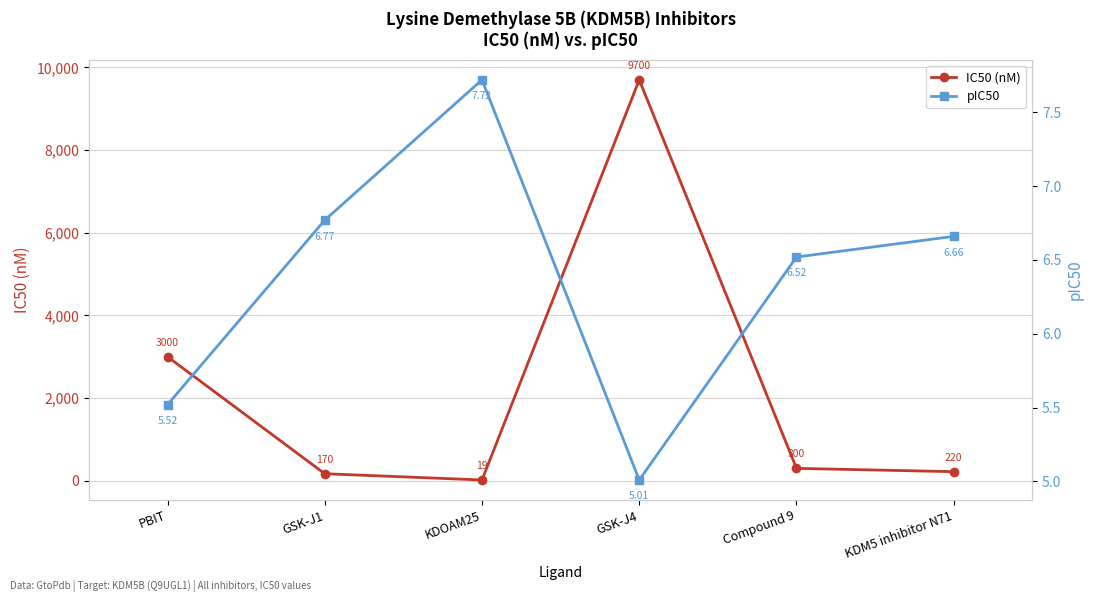

What is the sum of all pIC50 values?

38.2